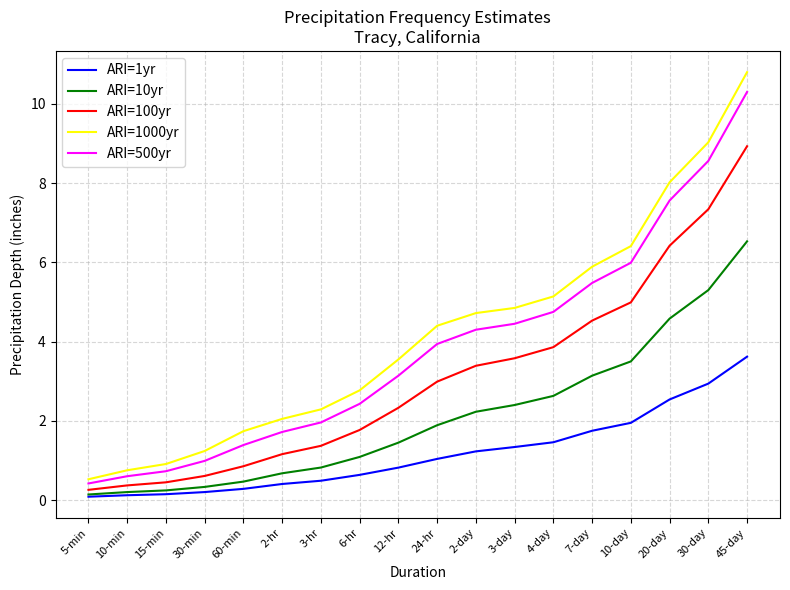

List the series in order of their peak value, highest first.

ARI=1000yr, ARI=500yr, ARI=100yr, ARI=10yr, ARI=1yr